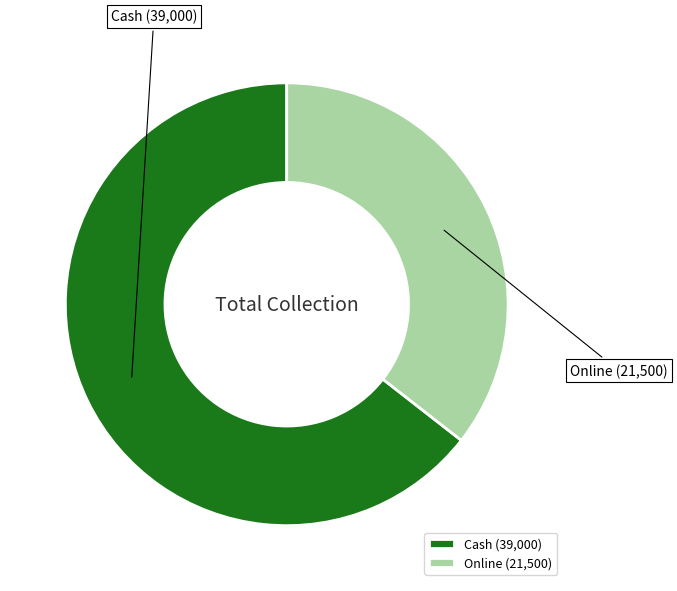

Count the number of slices in the pie.

2